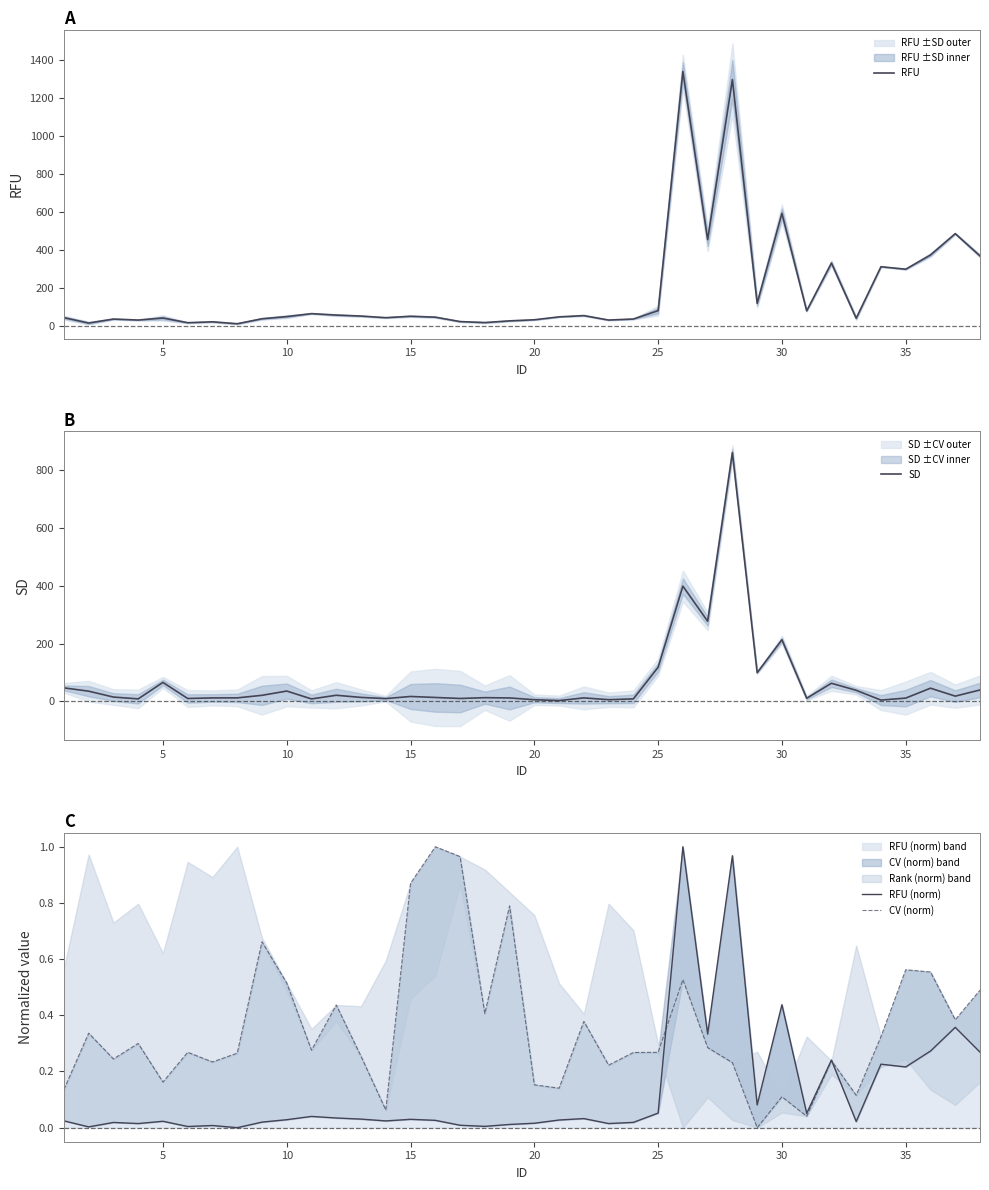

Count the number of categories in the chart.

38